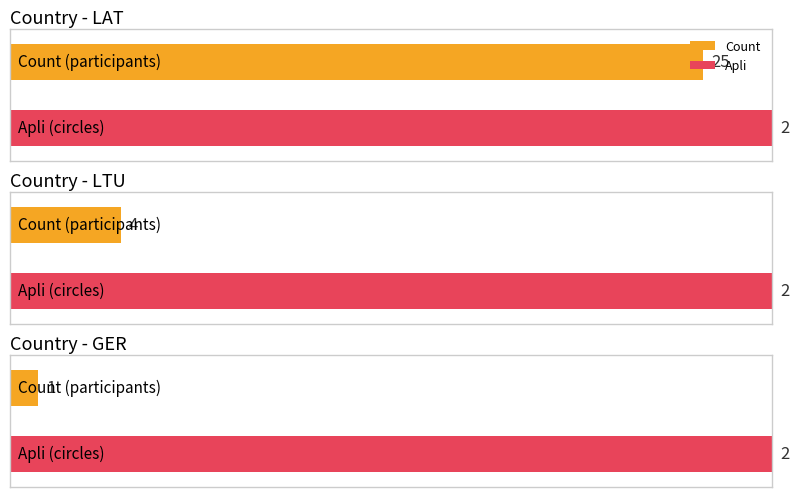

What is the label of the 1st bar from the left?

LAT